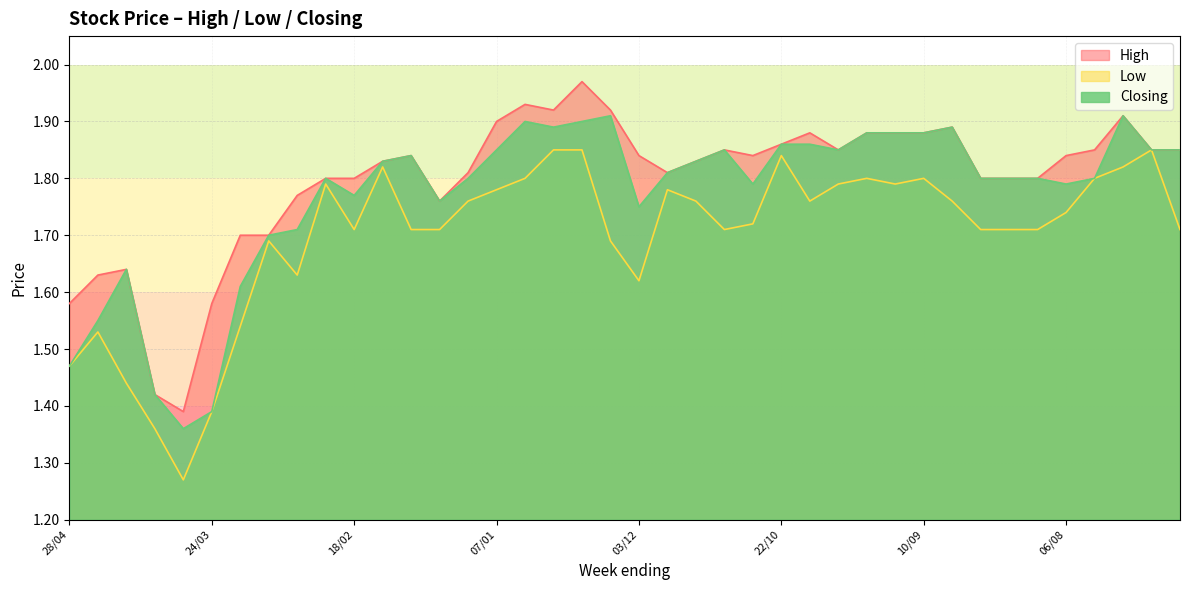

True or false: Low and Closing cross at least once.

False